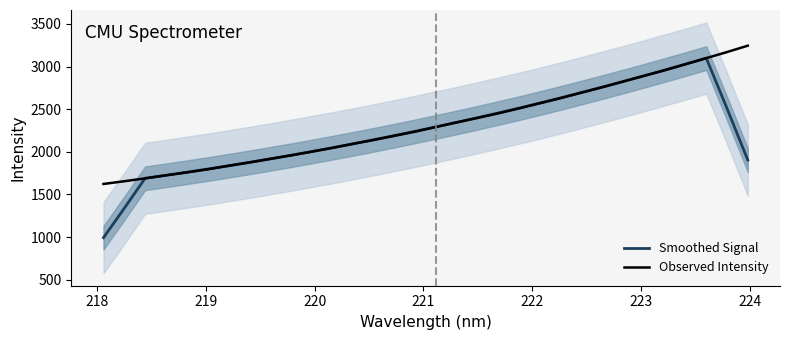

What is the average value of the Observed Intensity series?

2325.0